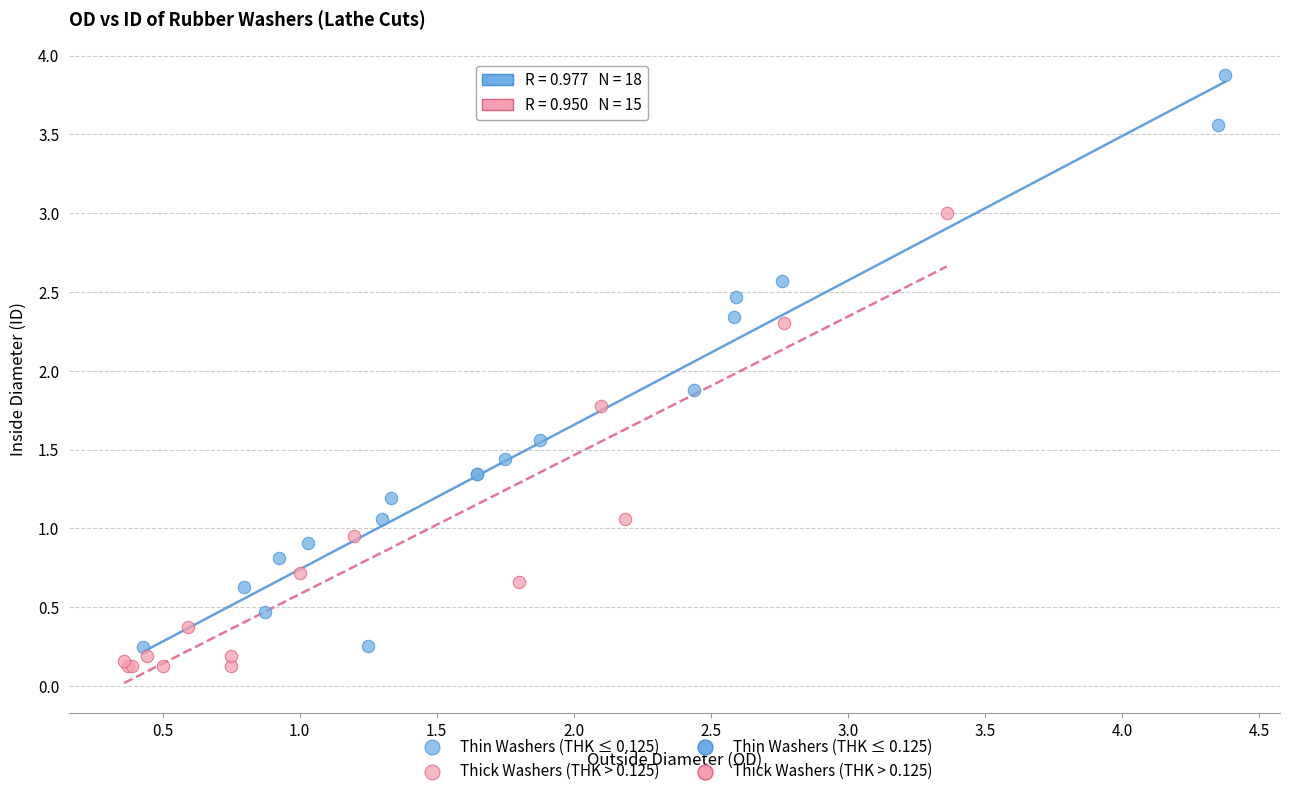

Which series has the largest Y range (max minus min)?

Thin Washers (THK ≤ 0.125)